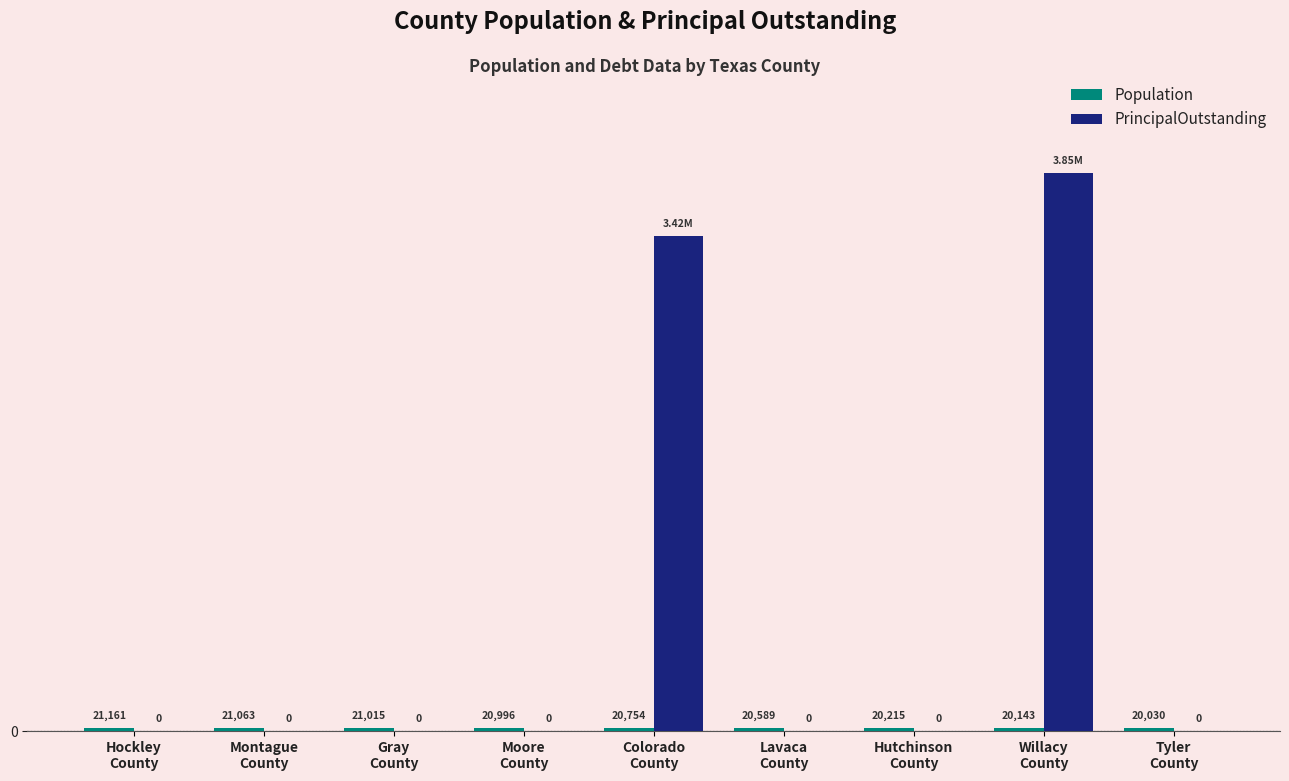

Which series has the largest total across all categories?

PrincipalOutstanding